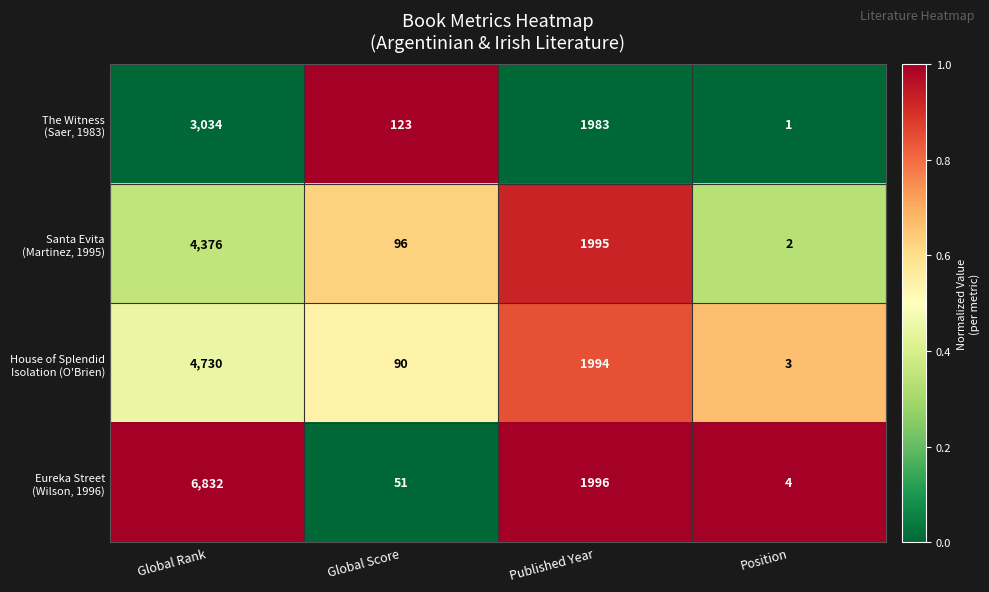

What is the difference between the highest and lowest values at Global Score?

72